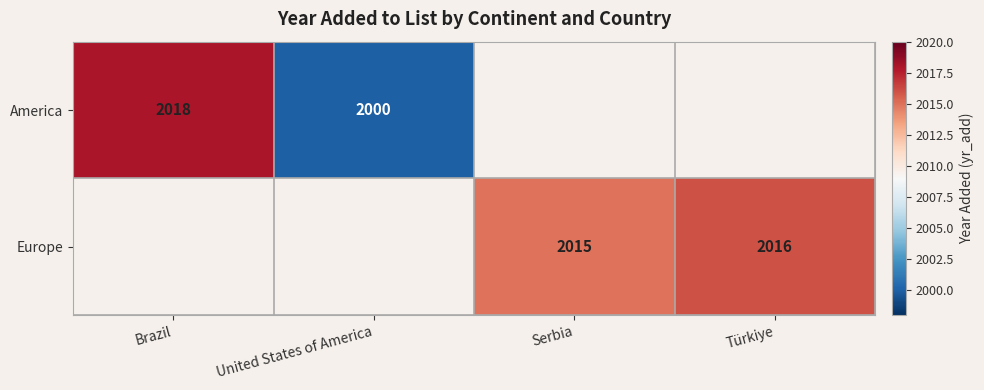

Is it true that America equals 2000 at United States of America?

True